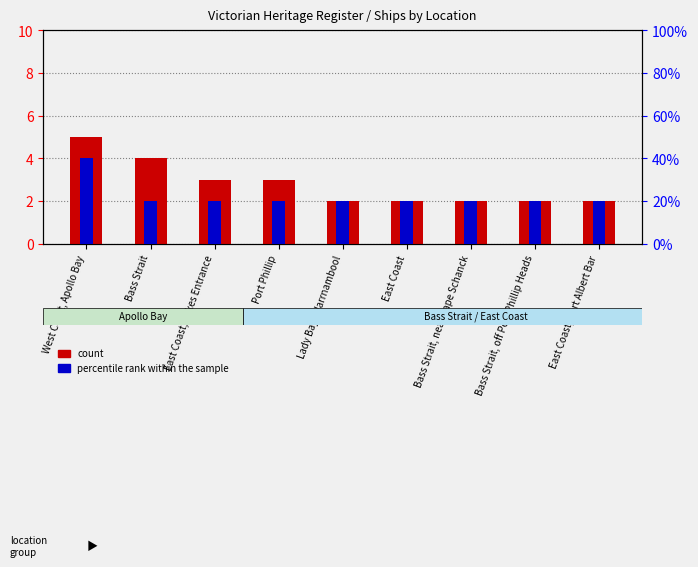

What is the label of the 6th bar from the right?

Port Phillip